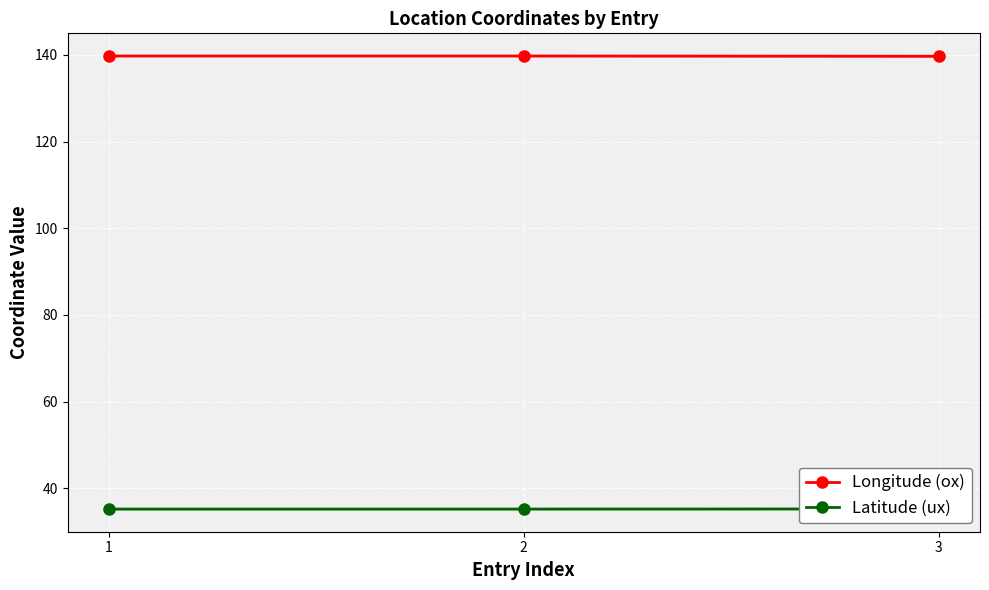

What is the difference between the maximum and minimum values in the Longitude (ox) series?

0.1